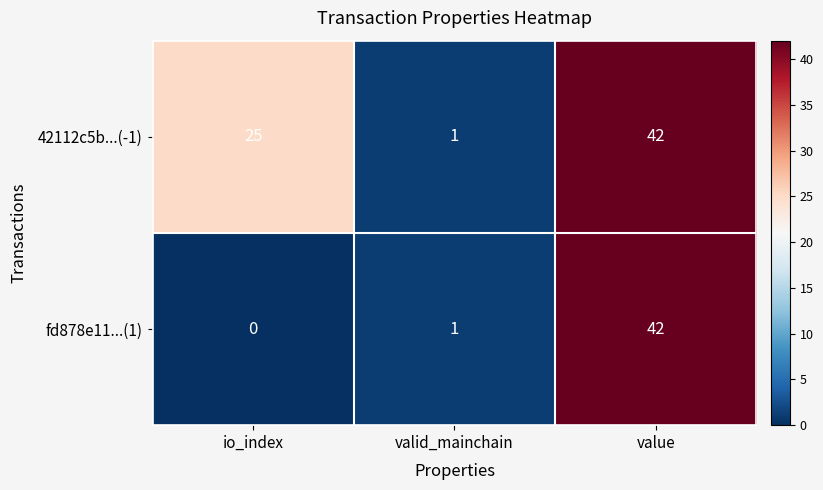

What is the difference between the 42112c5b...(-1) values at valid_mainchain and value?

41